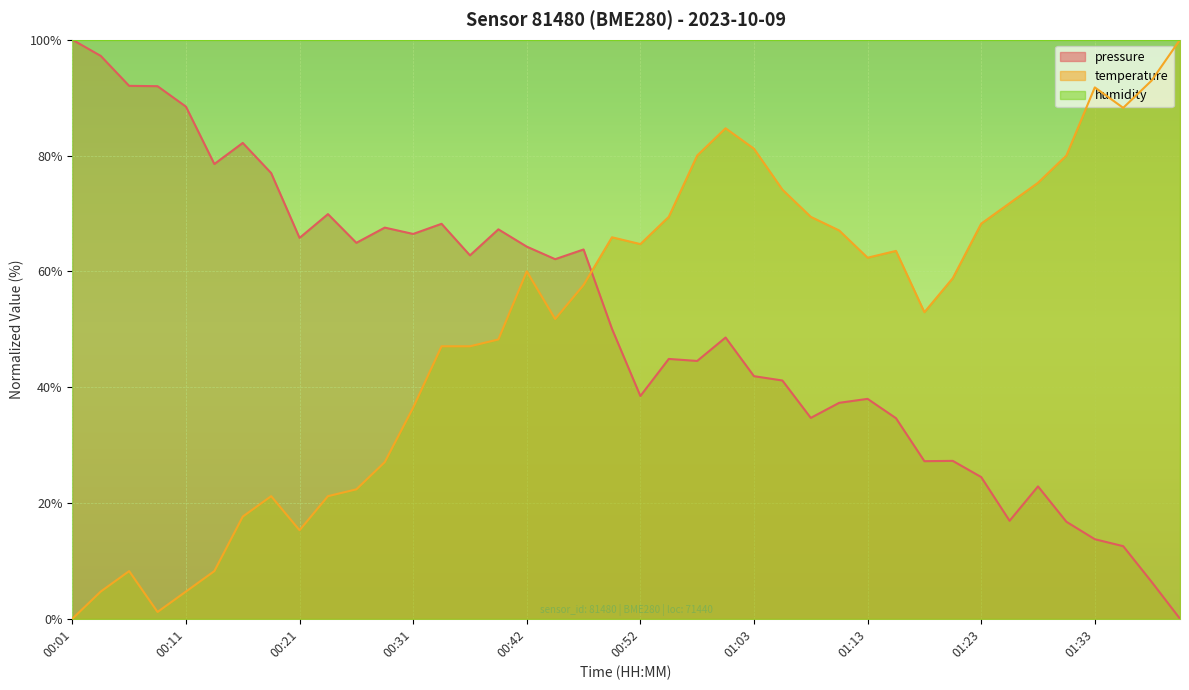

What is the spread (max minus min) of values at 00:11?

95.3